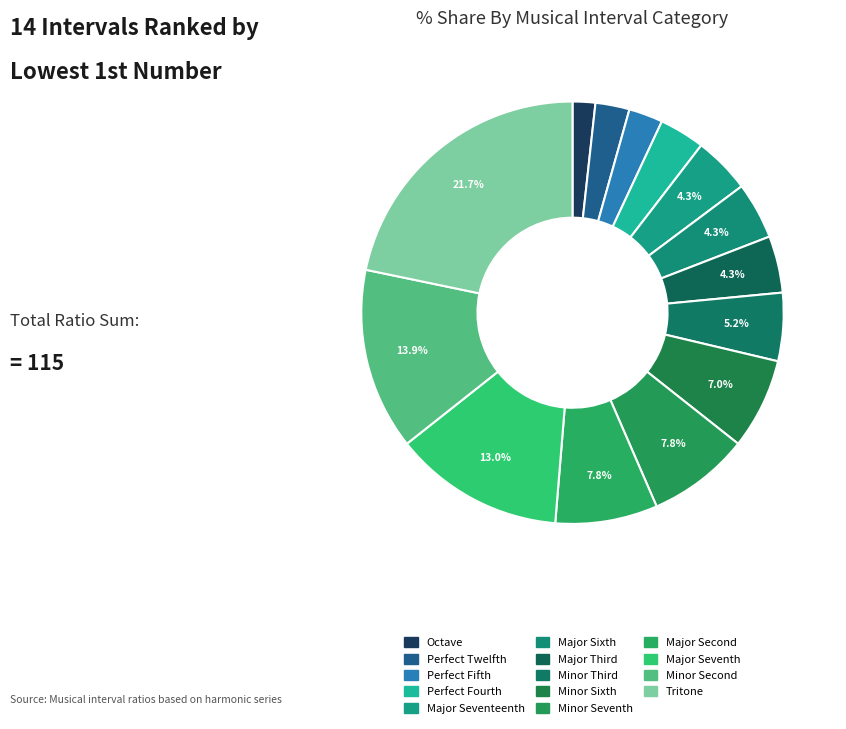

How many segments does this pie chart have?

14